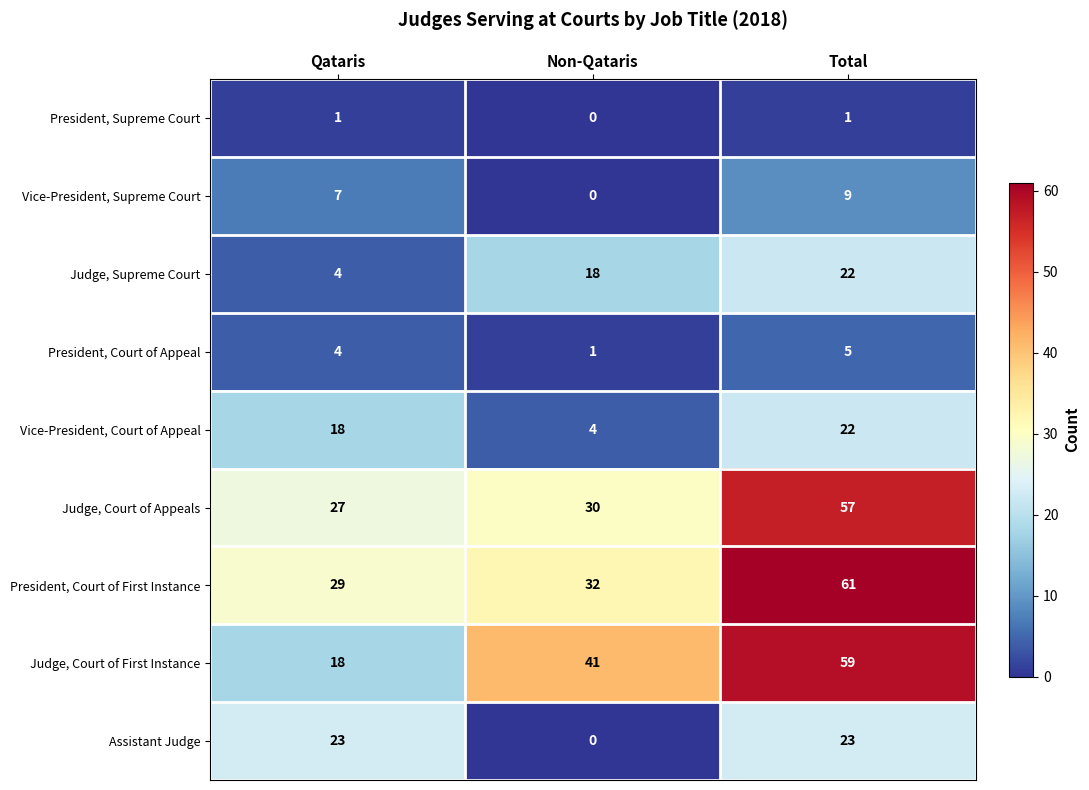

Which series has the widest spread of values?

Judge, Court of First Instance